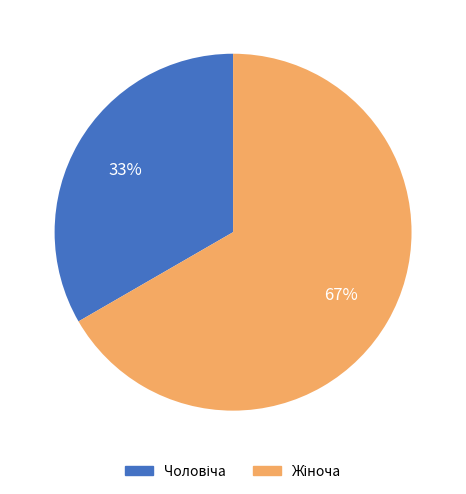

Is there a majority slice in this chart?

Yes